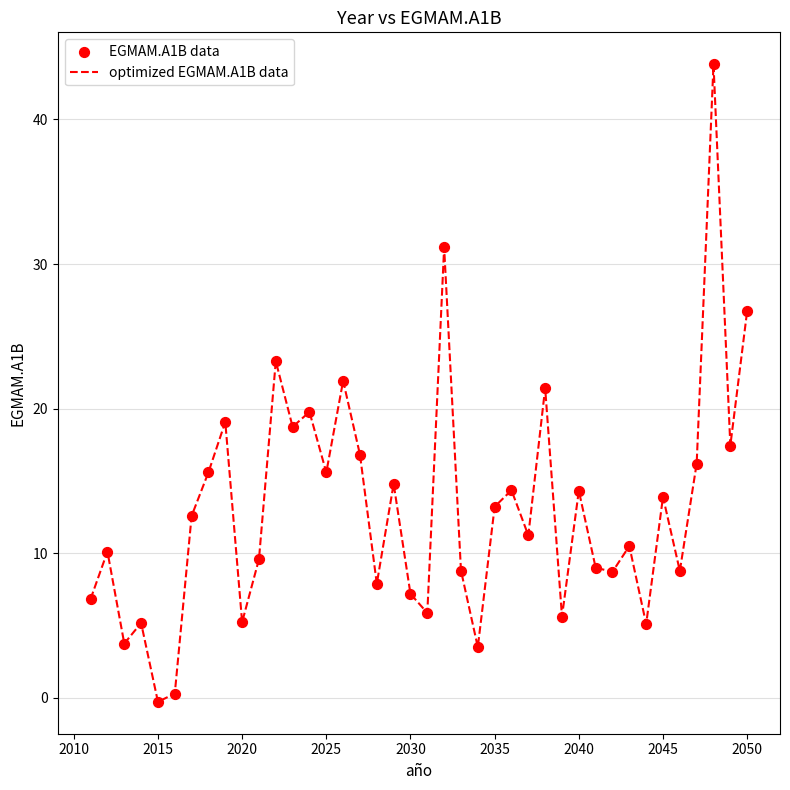

What is the difference between the maximum and minimum values?

44.1